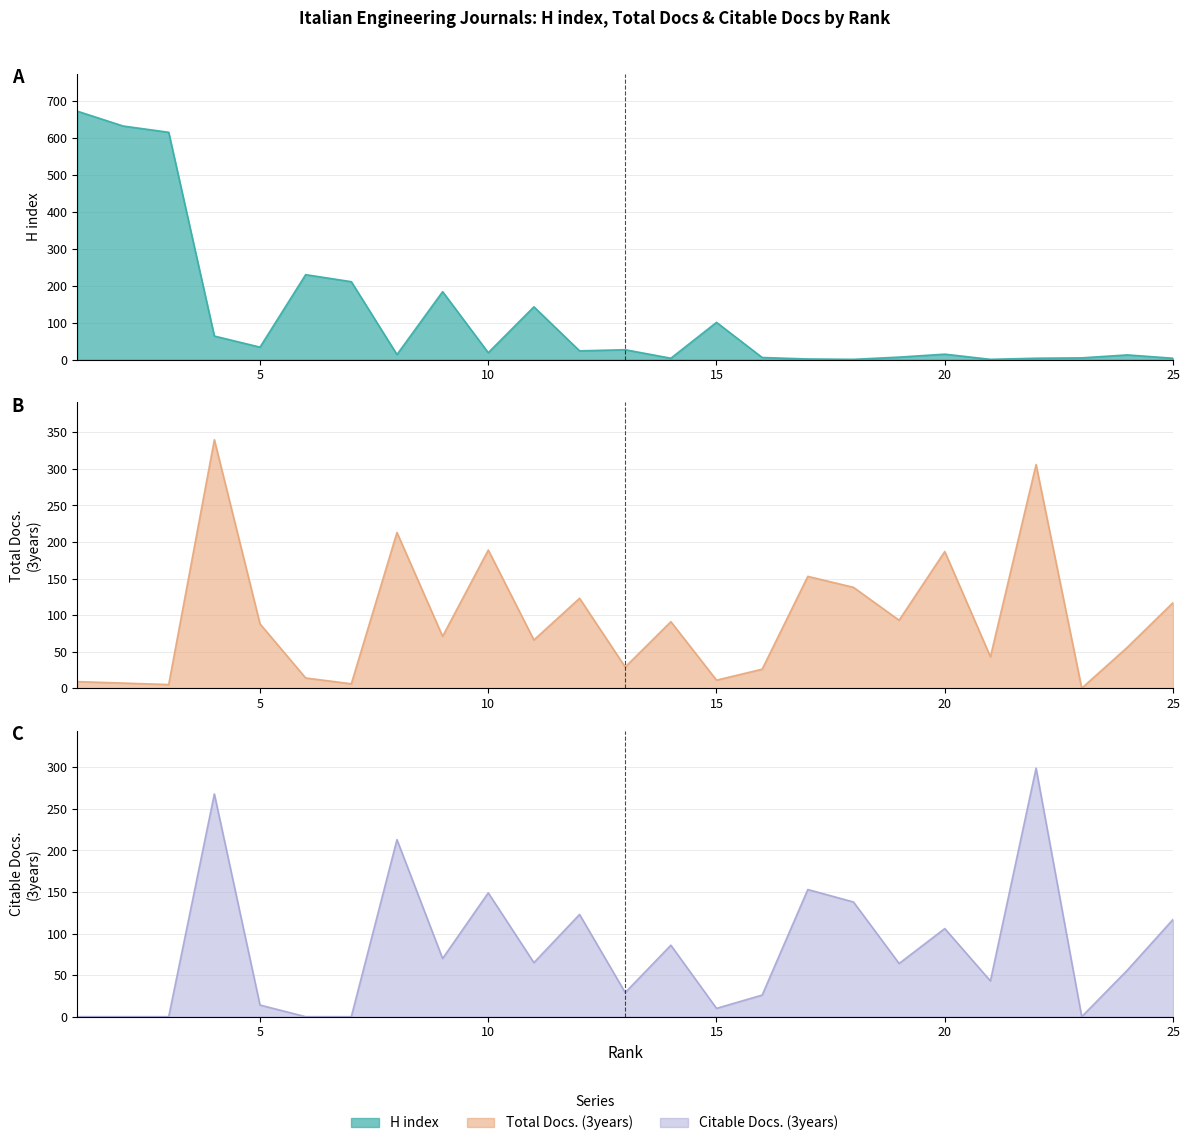

True or false: Total Docs. (3years) and Citable Docs. (3years) cross at least once.

False